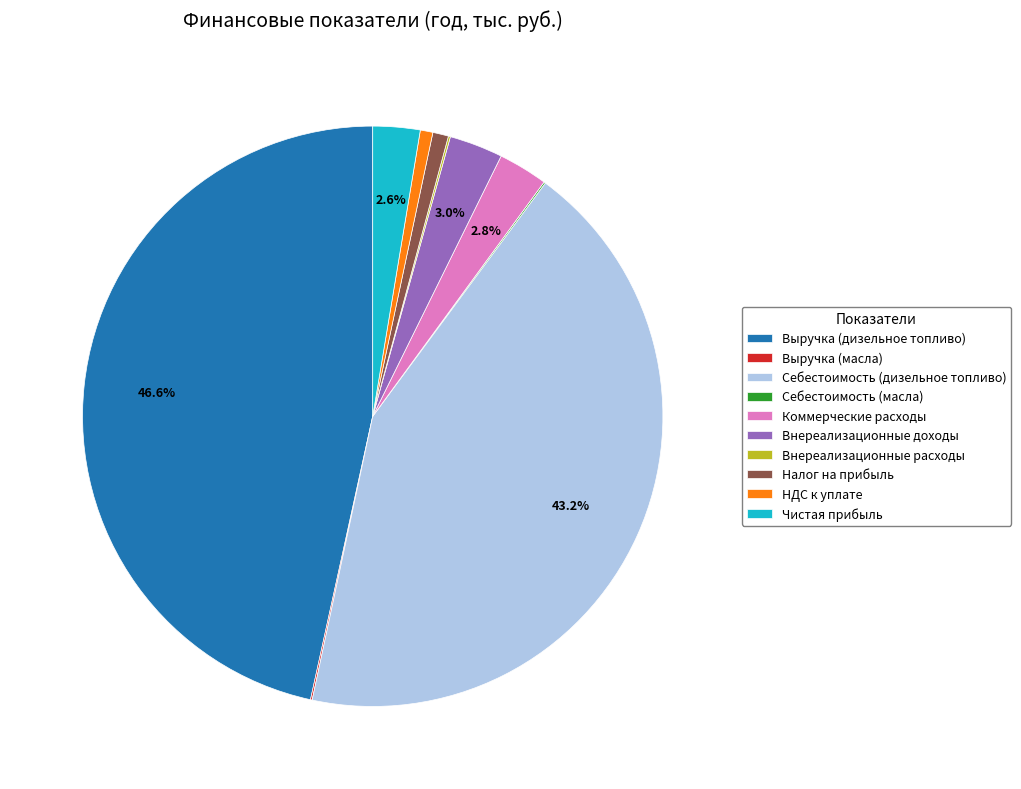

What percentage is NOT represented by Выручка (дизельное топливо)?

53.4%